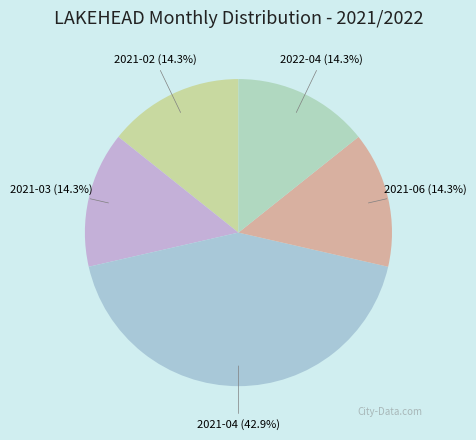

To the nearest percent, what is the difference between the largest and smallest slice percentages?

29%